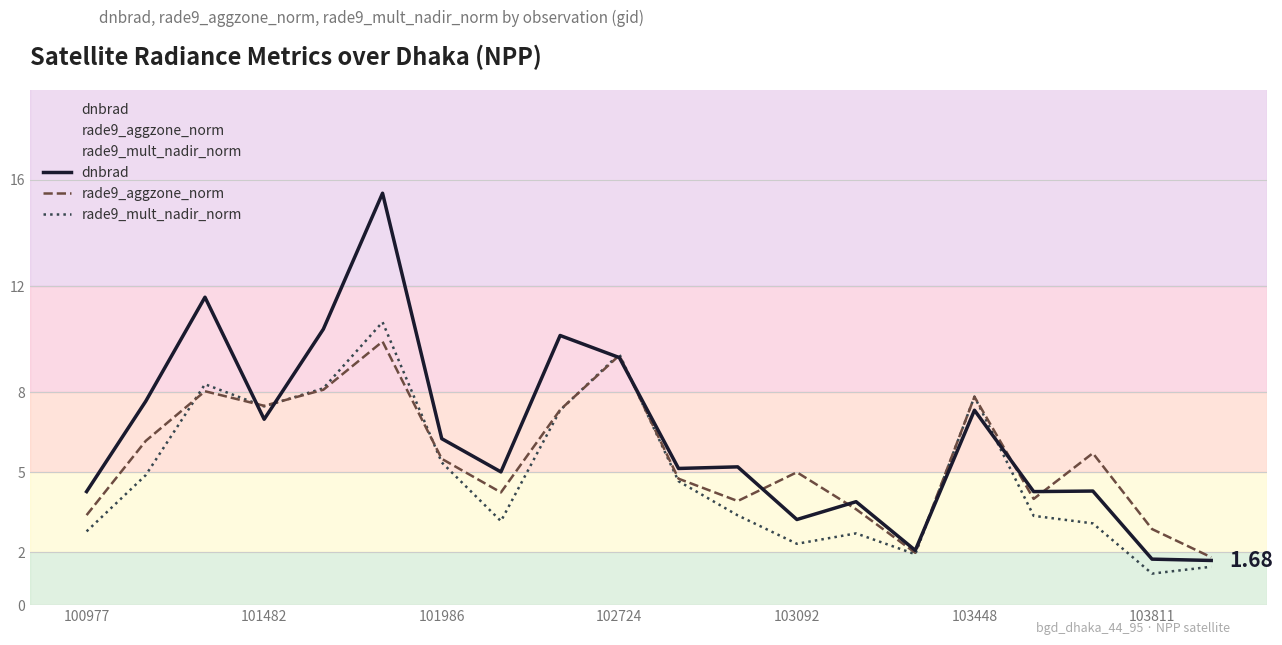

Which series has the largest range (max minus min)?

dnbrad